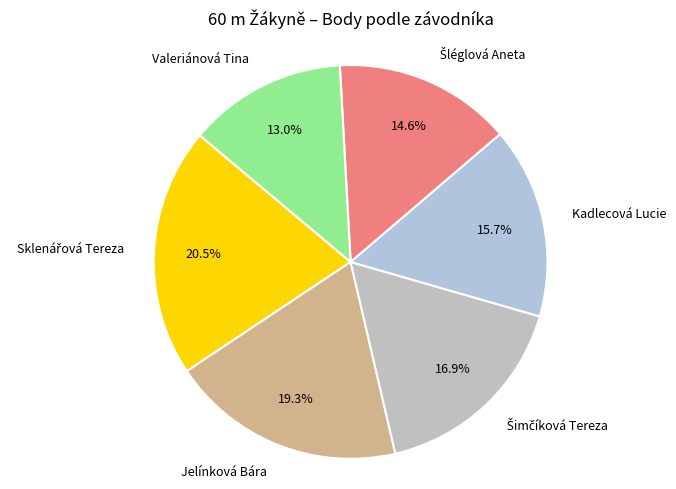

Is it true that Jelínková Bára is 5% of the pie?

False